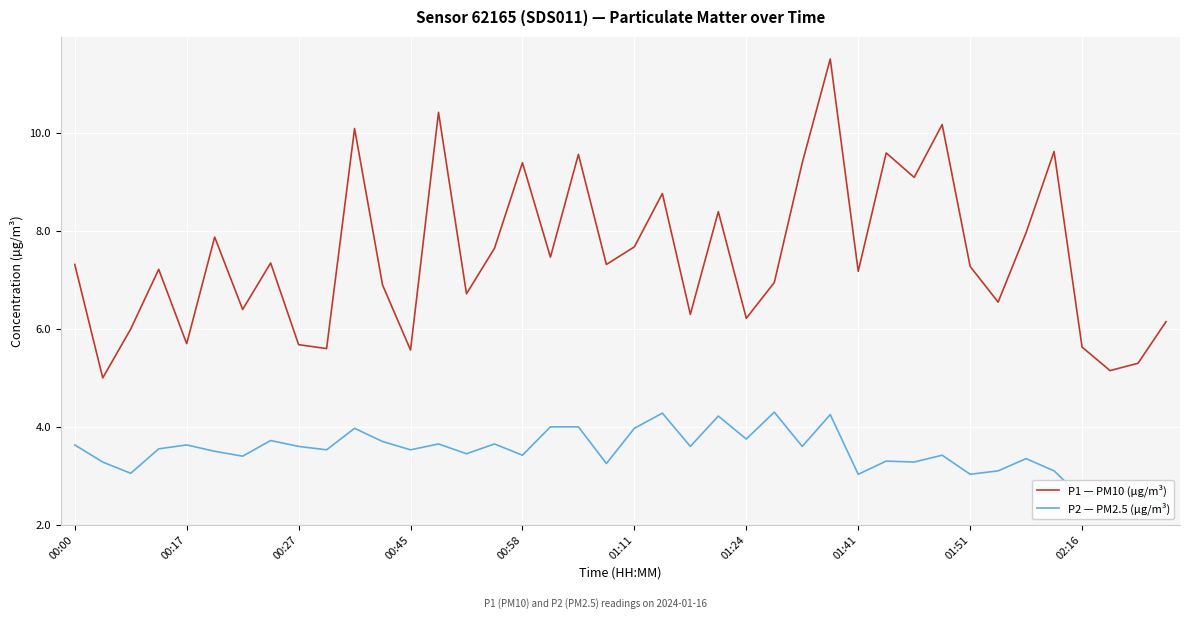

Between 19 and 23, which is larger?

23